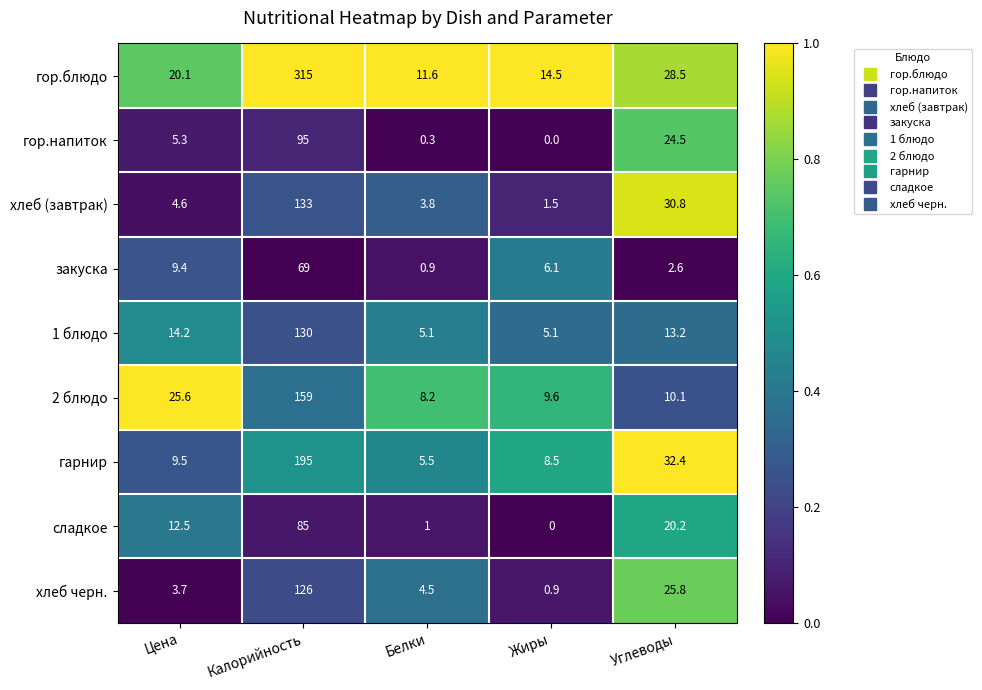

At which category is the sum across all series the highest?

Калорийность